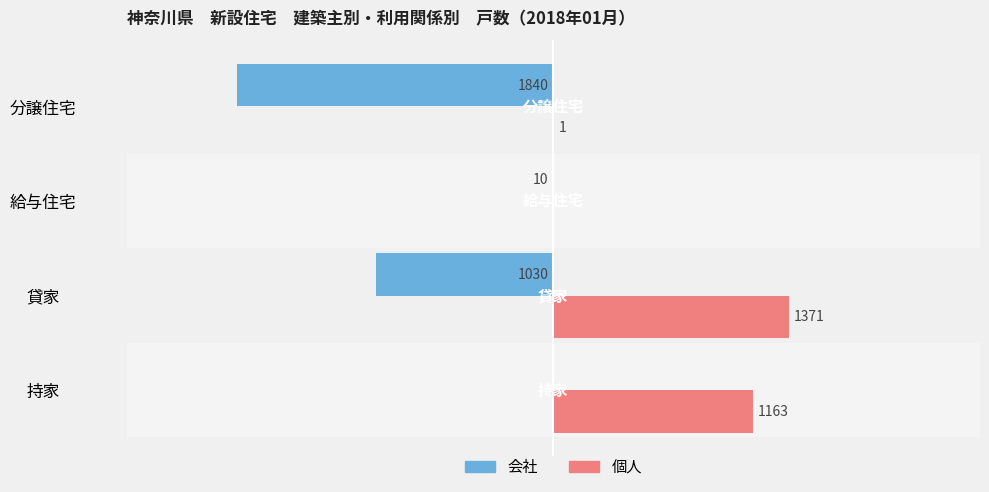

At which label does 会社 reach its peak?

持家